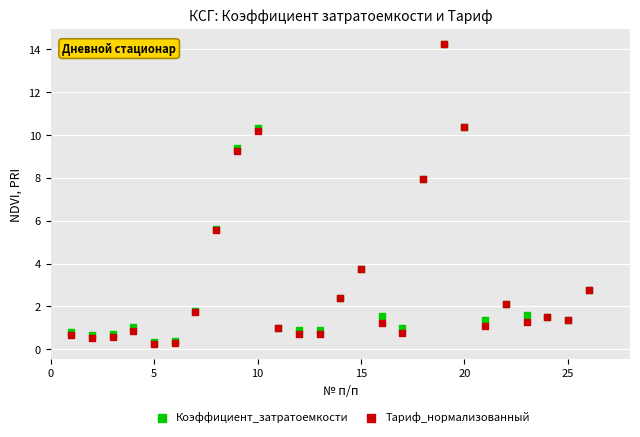

What are all the series names shown in the legend?

Коэффициент_затратоемкости, Тариф_нормализованный